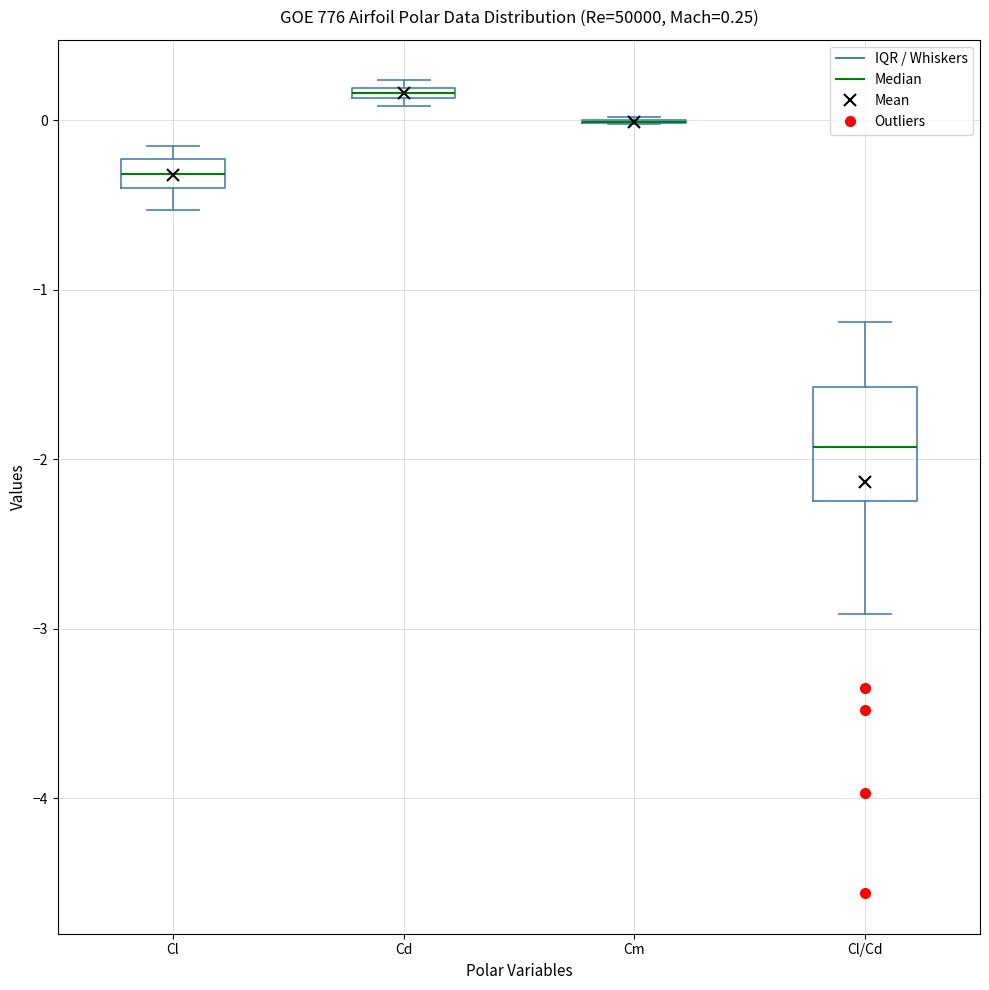

Which box is the tallest, from its lower edge to its upper edge?

Cl/Cd